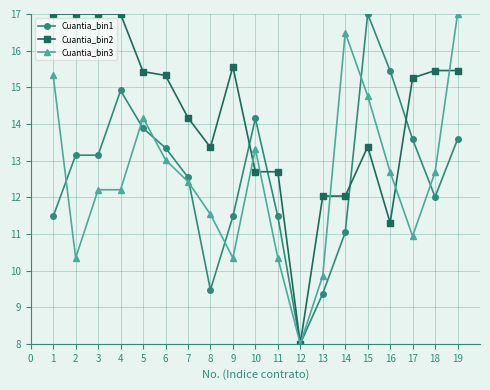

What is the total value across all series at 2?

40.5